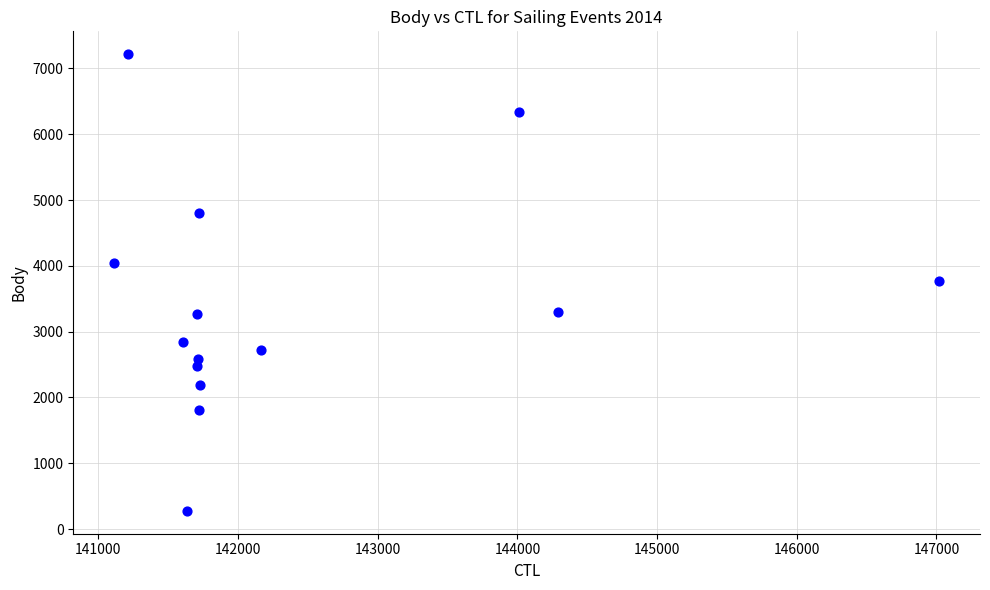

What is the range of Y values (max minus min)?

6940